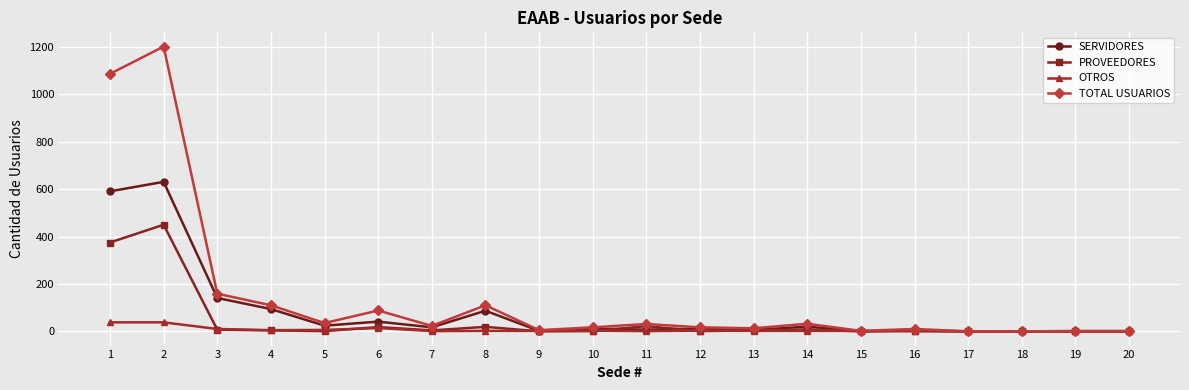

True or false: PROVEEDORES and SERVIDORES intersect in this chart.

True